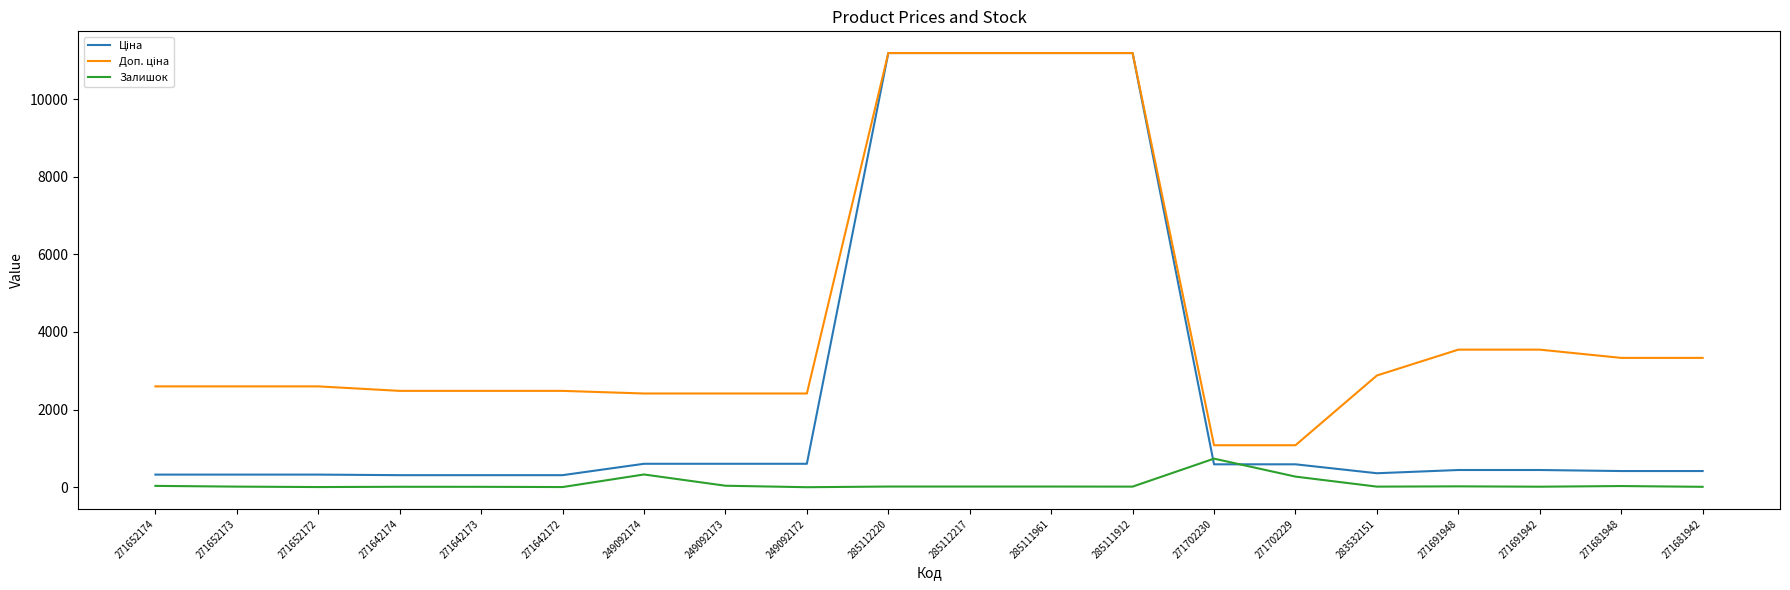

What is the maximum value shown in the chart?

11188.2